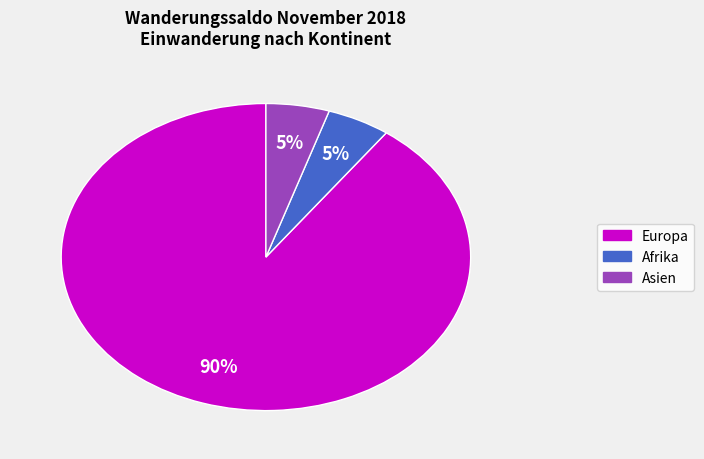

To the nearest percent, what is the difference between the largest and smallest slice percentages?

85%